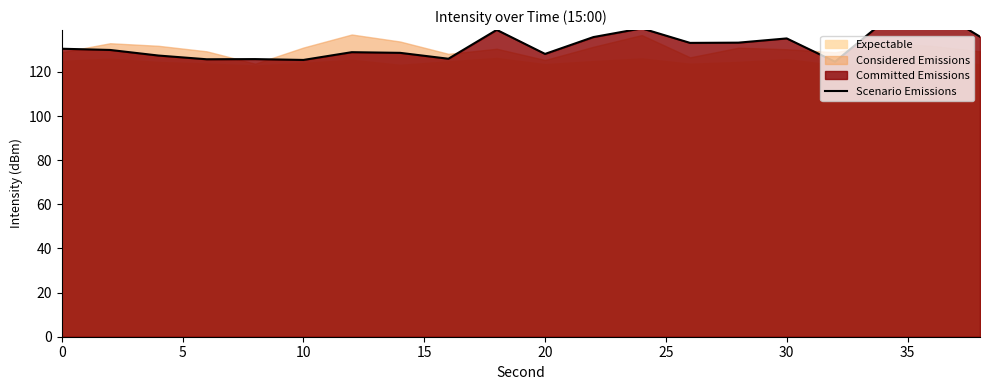

What is the average value?

132.2